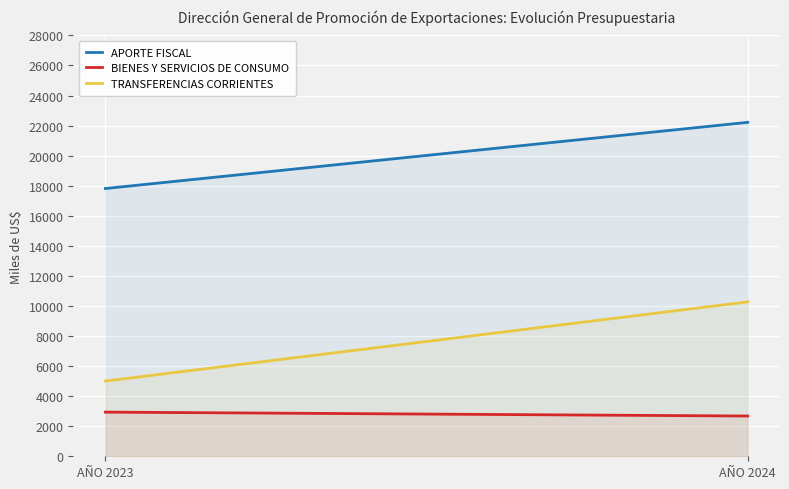

Reading left to right, what are all the values shown in this chart?

APORTE FISCAL: 17814	22218
BIENES Y SERVICIOS DE CONSUMO: 2938	2678
TRANSFERENCIAS CORRIENTES: 5005	10274